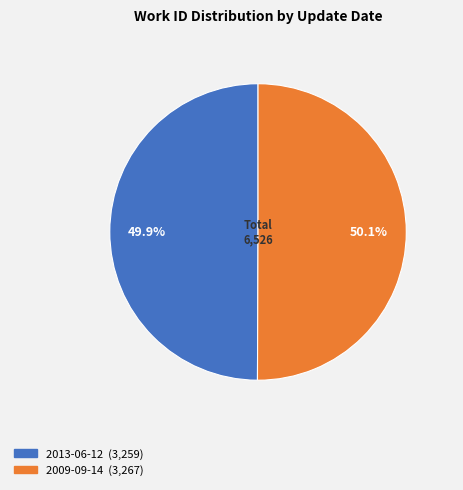

To the nearest percent, what portion does 2009-09-14 represent?

50%